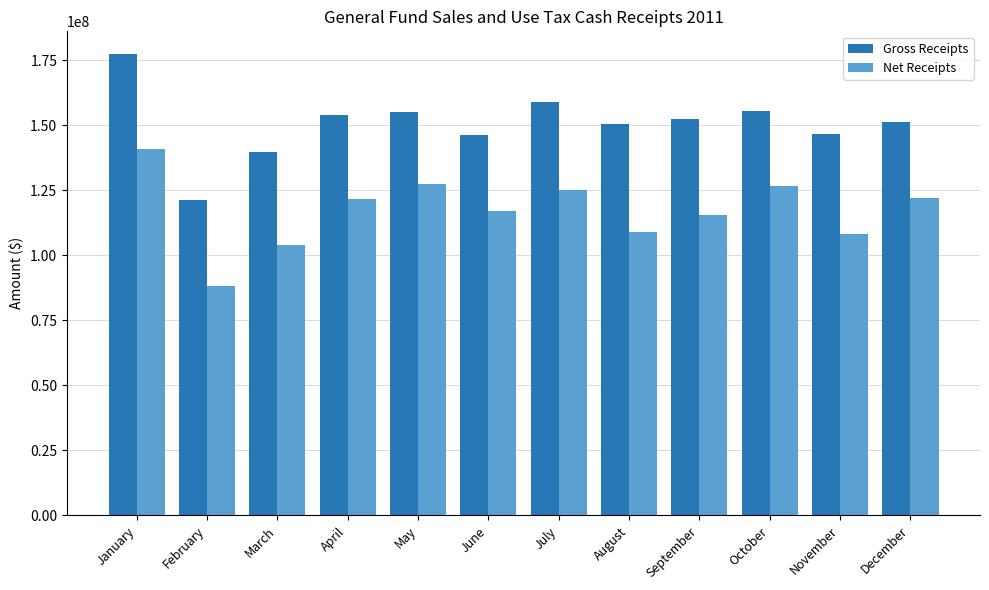

Which series has the largest total across all categories?

Gross Receipts